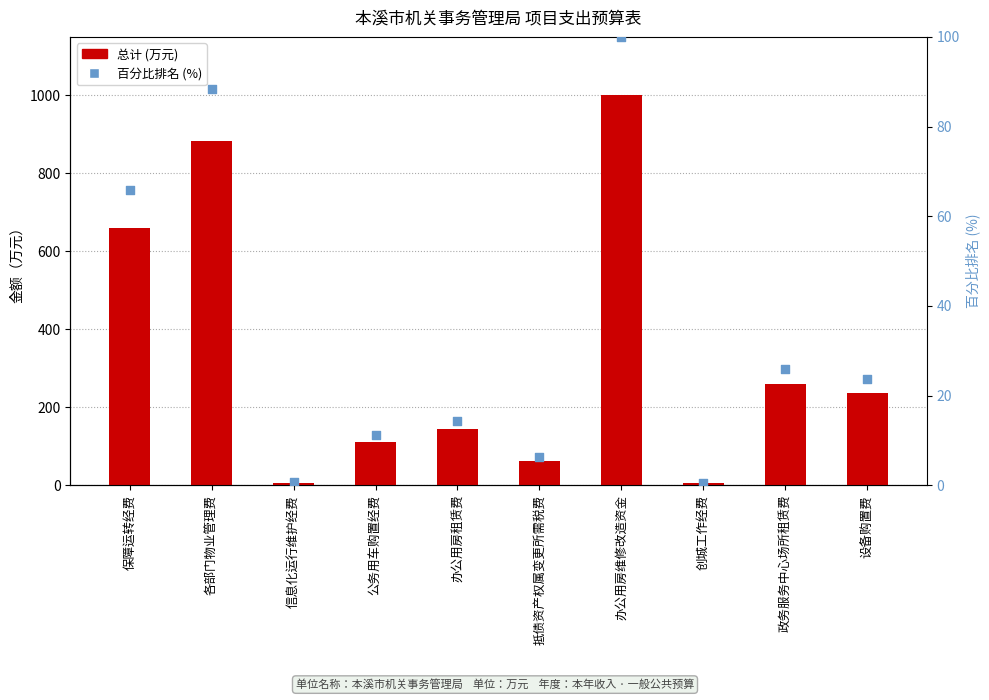

What are all the series names shown in the legend?

总计 (万元), 百分比排名 (%)